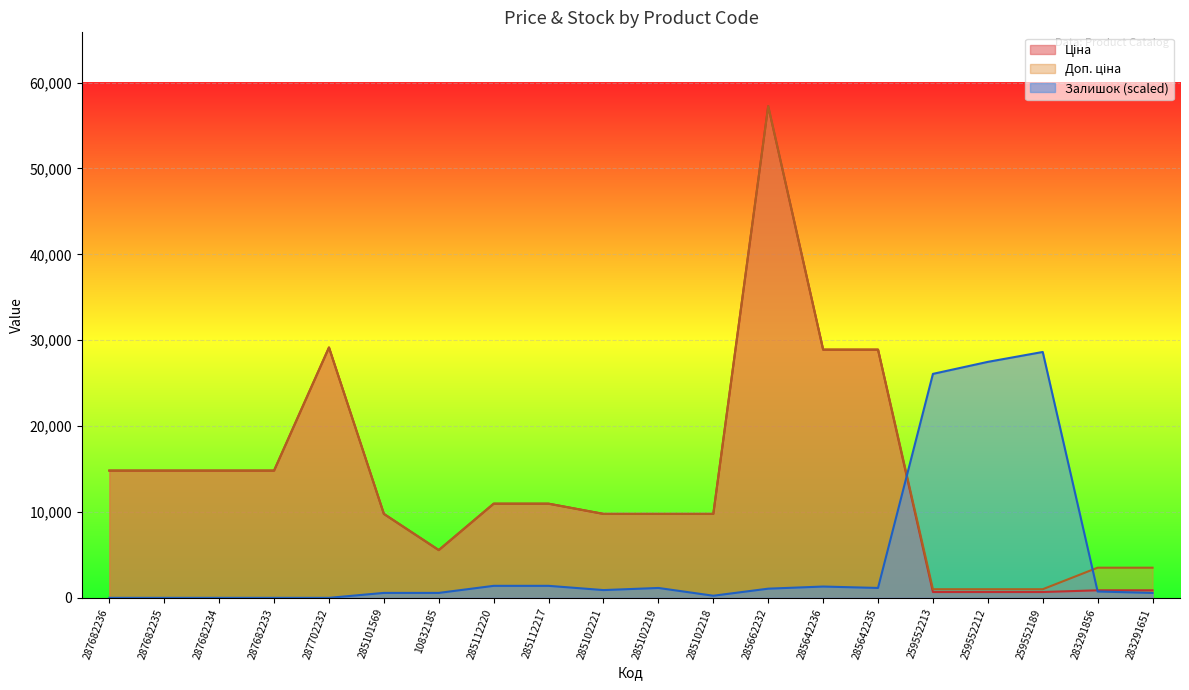

Where do Ціна and Залишок first cross each other?

285642235 and 259552213